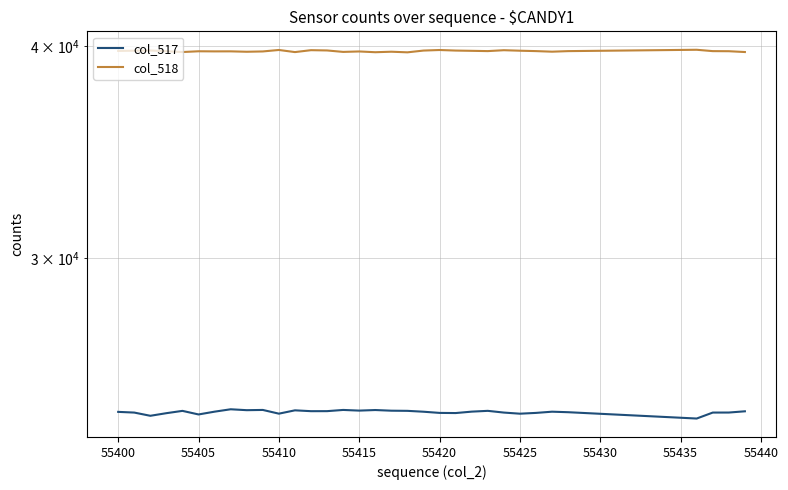

How many interior local peaks does the col_518 series have?

10